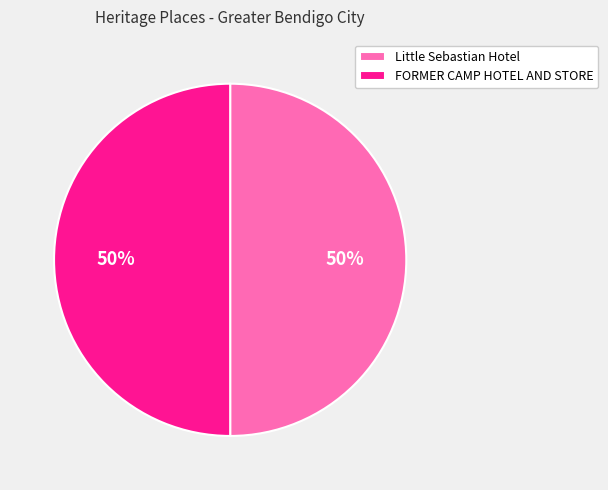

Is it true that FORMER CAMP HOTEL AND STORE is 63% of the pie?

False